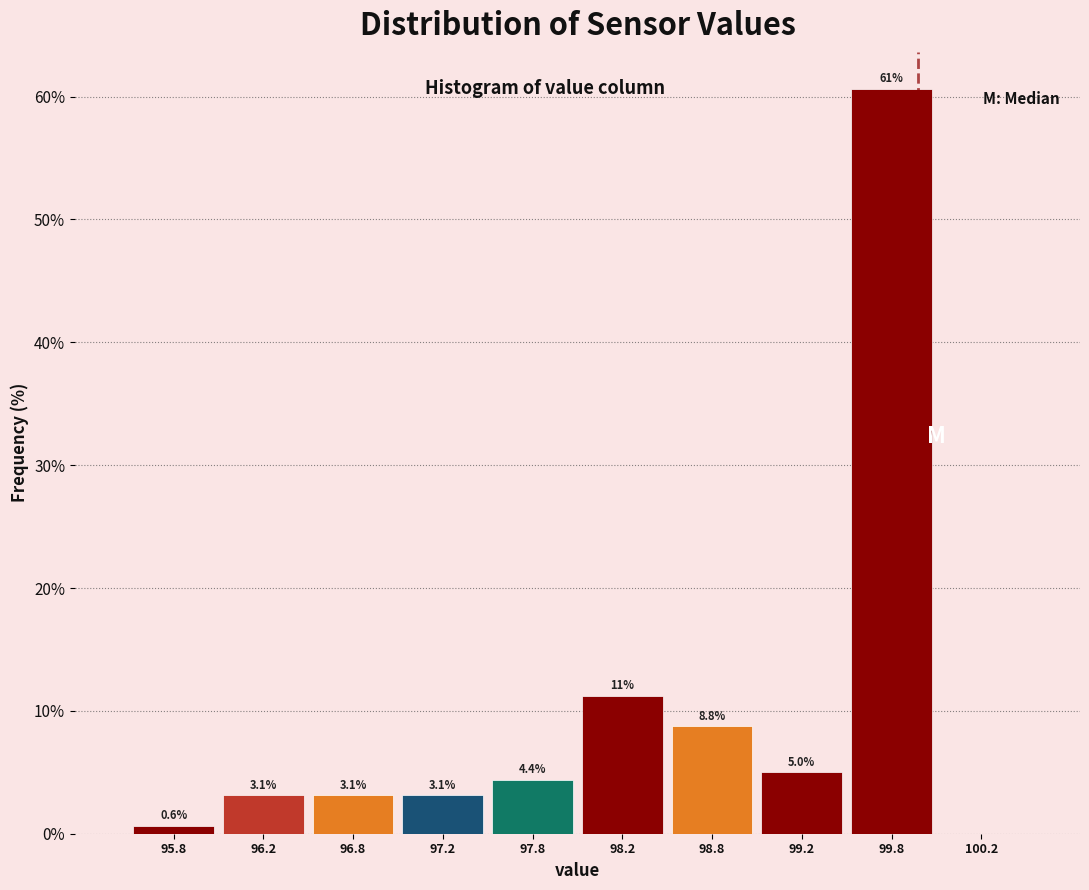

Over which range of the x-axis is the bar tallest?

99.5 to 100.0